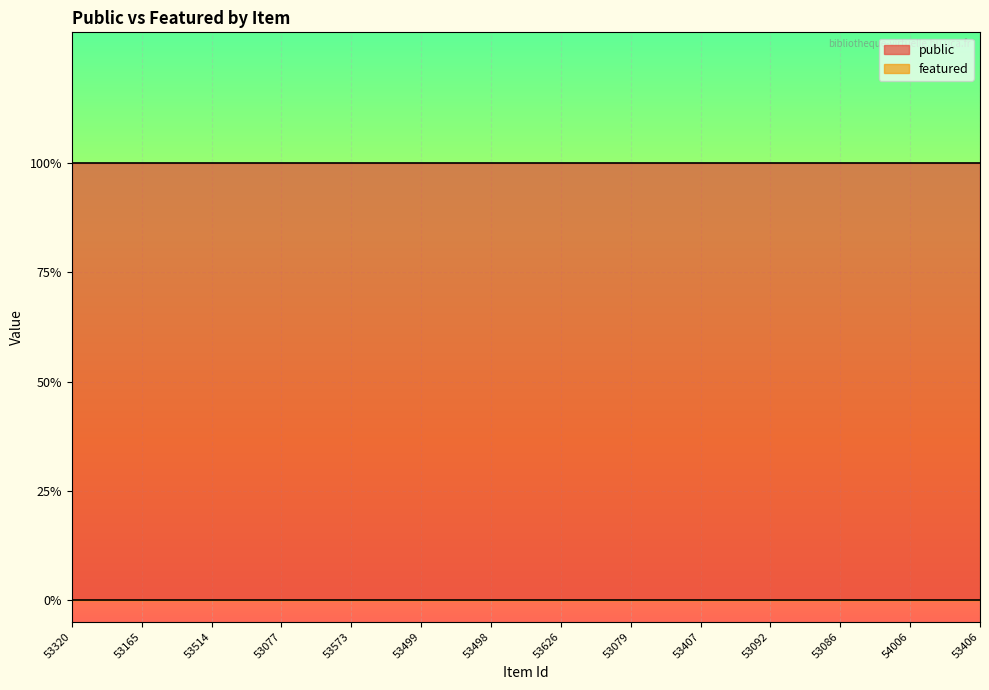

True or false: featured and public cross at least once.

False